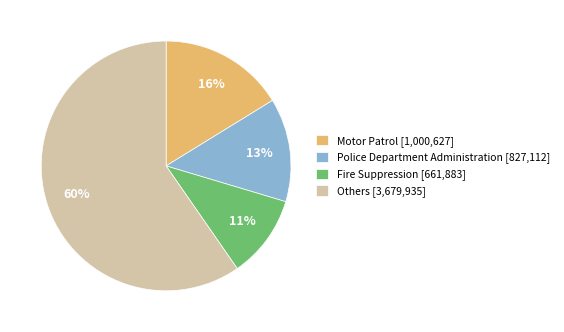

Rank the categories by value from lowest to highest.

Fire Suppression [661,883], Police Department Administration [827,112], Motor Patrol [1,000,627], Others [3,679,935]